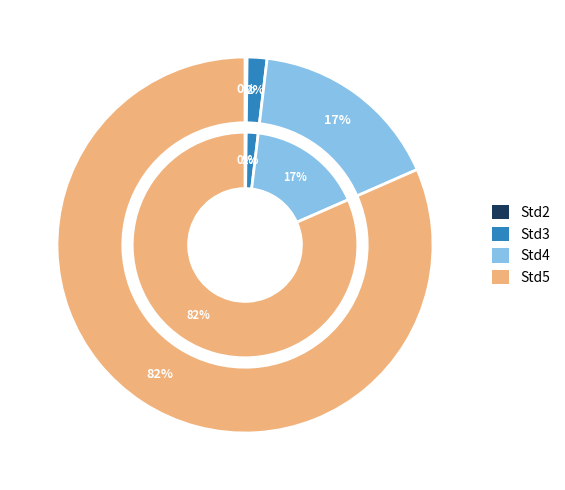

Is it true that Std2 is 9% of the pie?

False